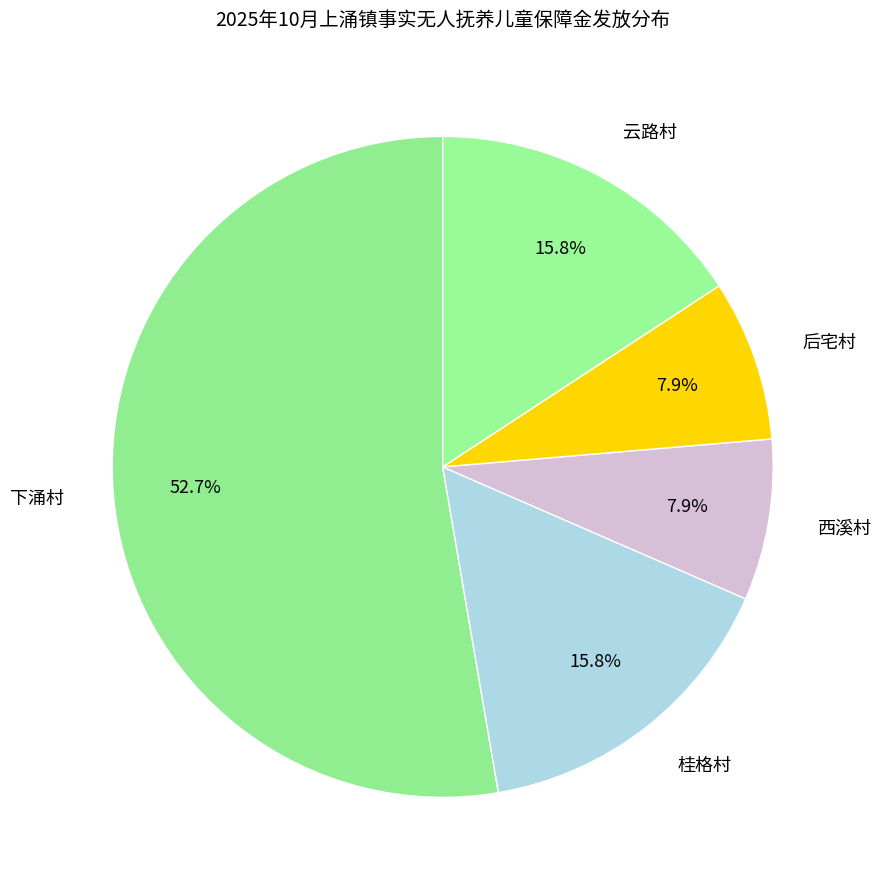

What is the largest slice in the pie chart?

下涌村